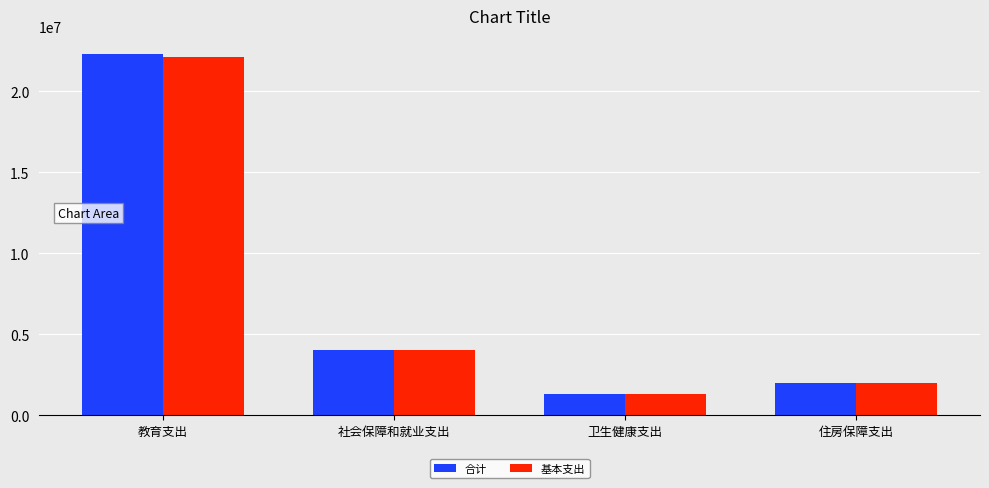

How many values in the 合计 series are below 4015851?

2